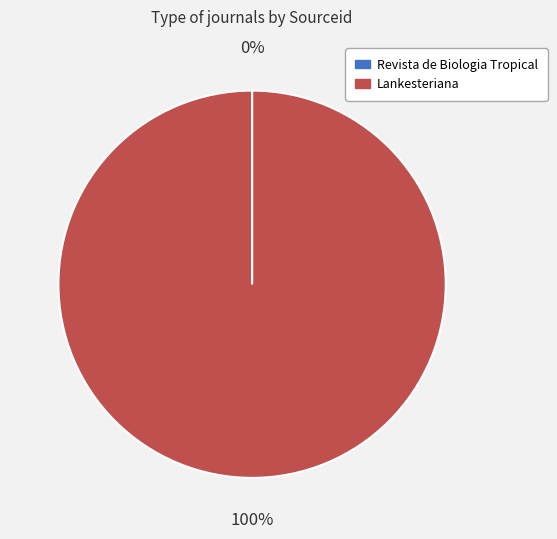

Does Lankesteriana represent more than half of the total?

Yes